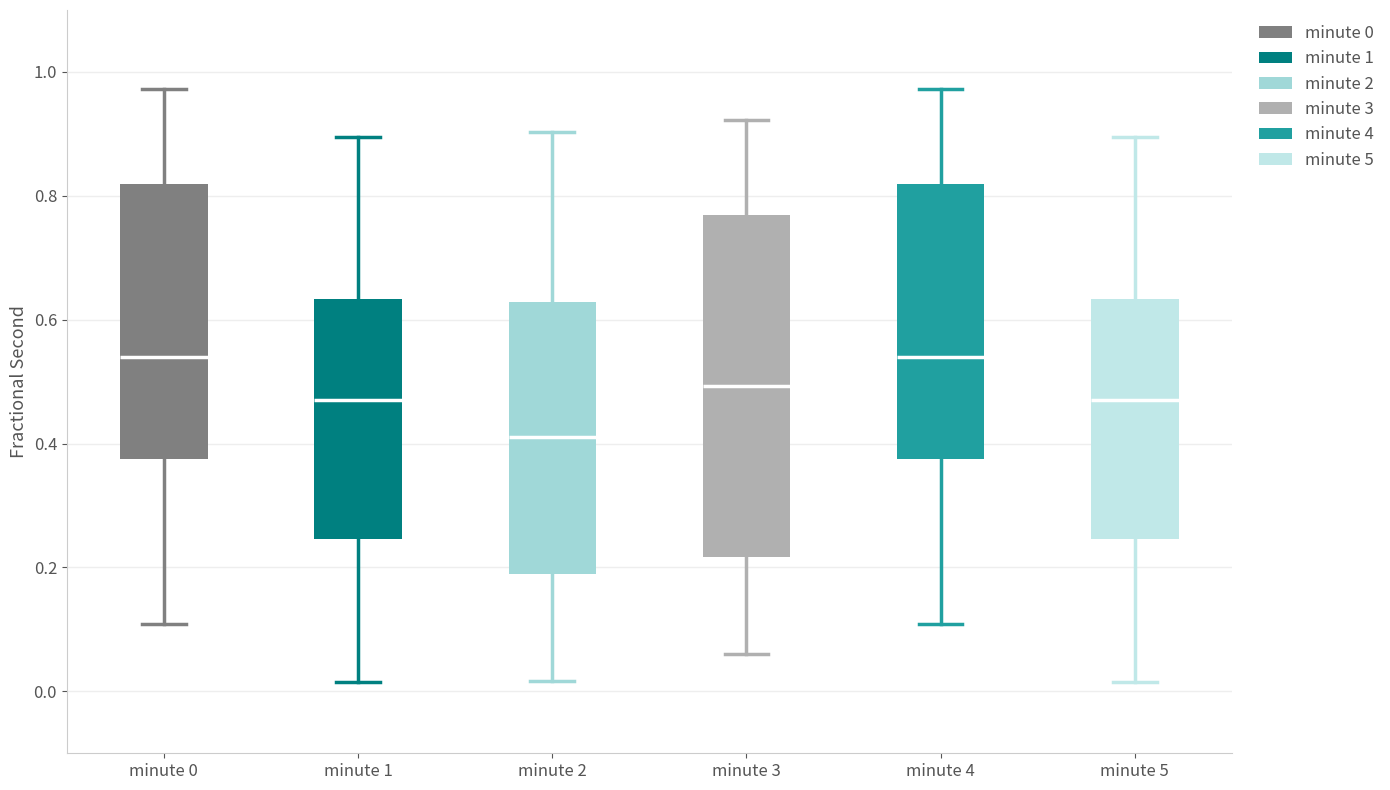

Reading left to right, transcribe this box plot: for each box, give where its median line is, the range the box spans, and where its two whiskers end, as read against the y-axis. The values are not printed on the chart, so give them approximately, as read against the axis.

minute 0: median 0.54, box 0.38 to 0.82, whiskers 0.10 to 0.98
minute 1: median 0.46, box 0.24 to 0.64, whiskers 0.02 to 0.90
minute 2: median 0.42, box 0.18 to 0.62, whiskers 0.02 to 0.90
minute 3: median 0.50, box 0.22 to 0.76, whiskers 0.06 to 0.92
minute 4: median 0.54, box 0.38 to 0.82, whiskers 0.10 to 0.98
minute 5: median 0.46, box 0.24 to 0.64, whiskers 0.02 to 0.90